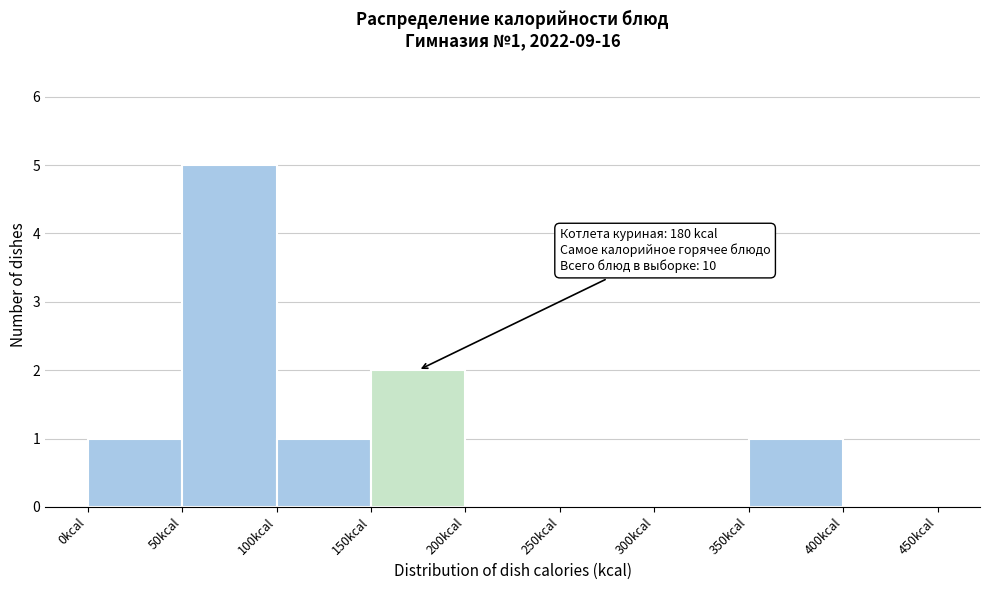

Over which range of the x-axis is the bar tallest?

50 to 100